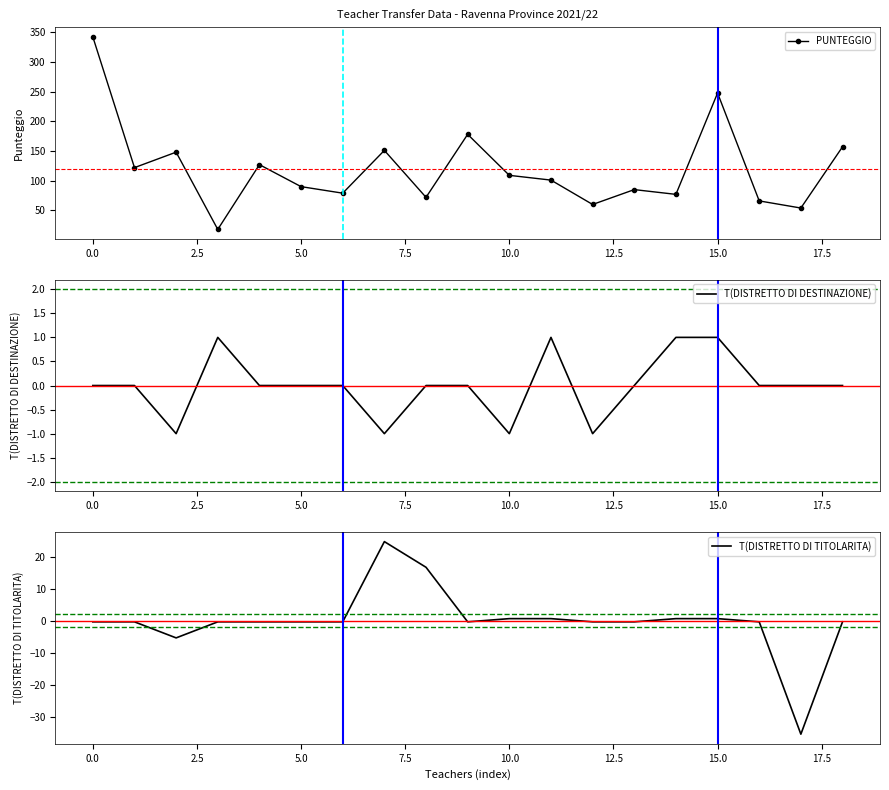

What is the maximum value shown in the chart?

342.0